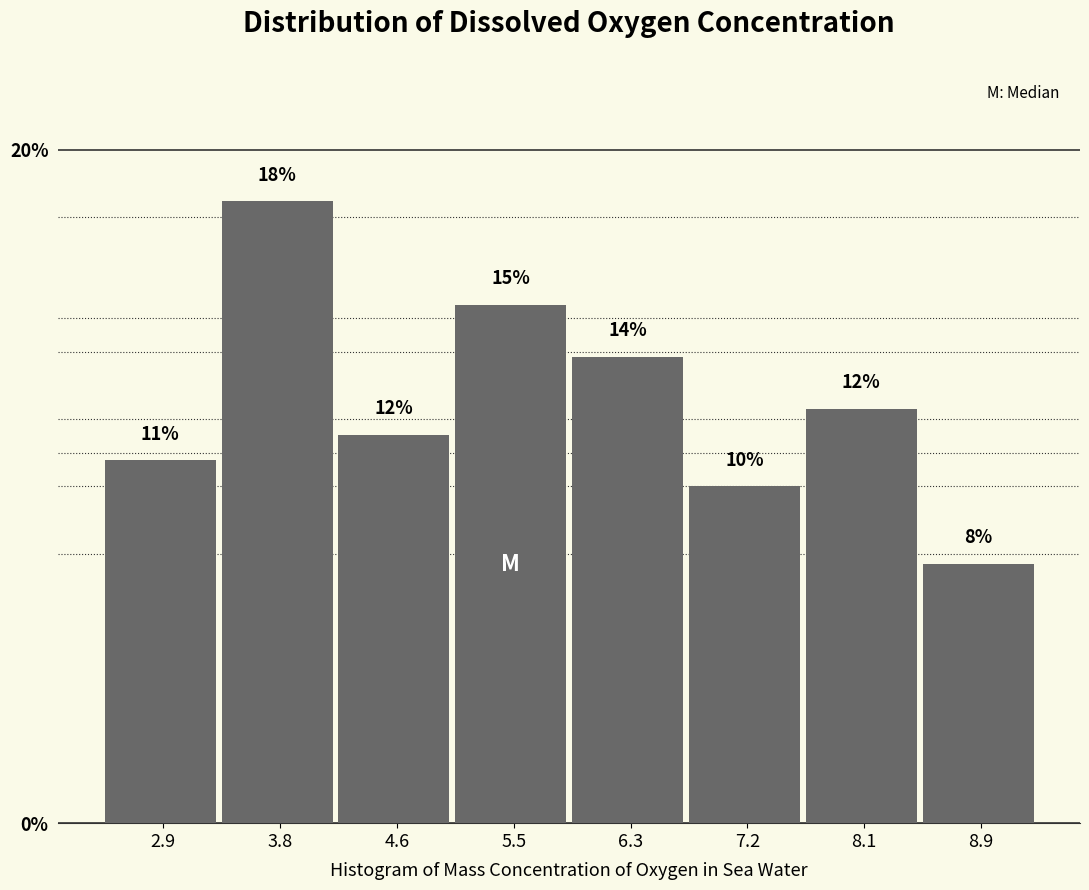

How many bars are there in total?

8